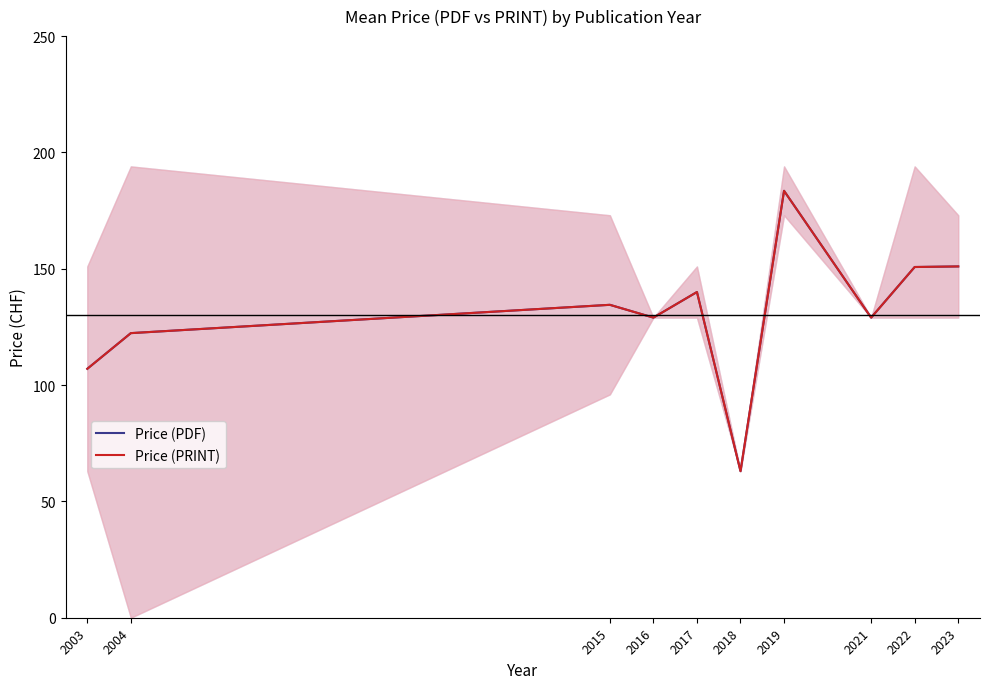

How many values in the Price (PDF) series are below 134?

5